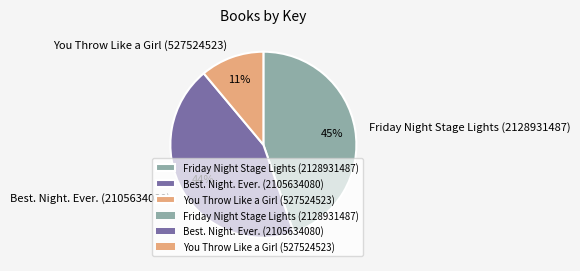

Is the sum of You Throw Like a Girl (527524523) and Best. Night. Ever. (2105634080) greater than half?

Yes